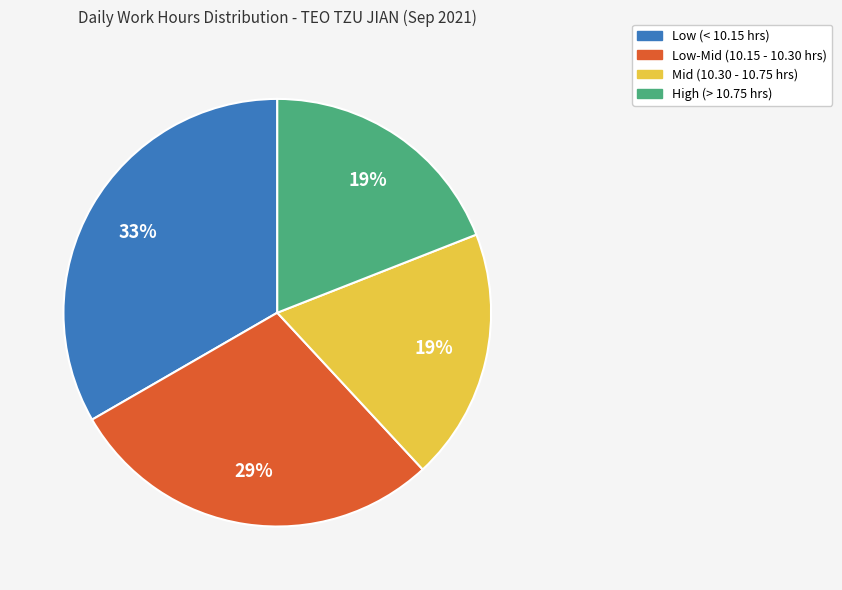

Count the number of slices in the pie.

4